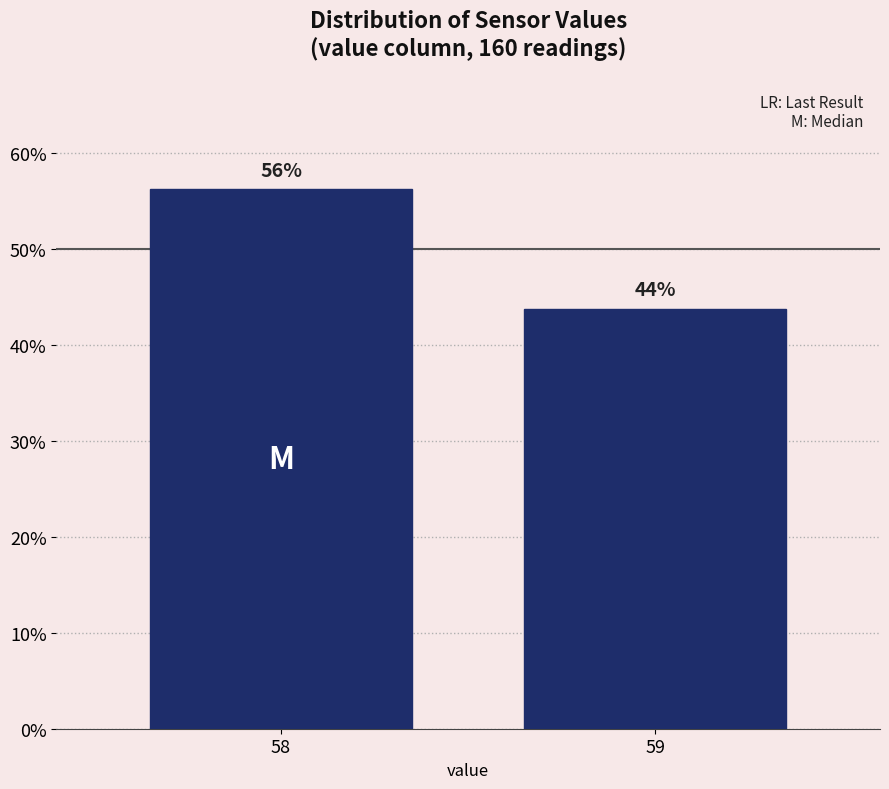

Does the chart contain any negative values?

No